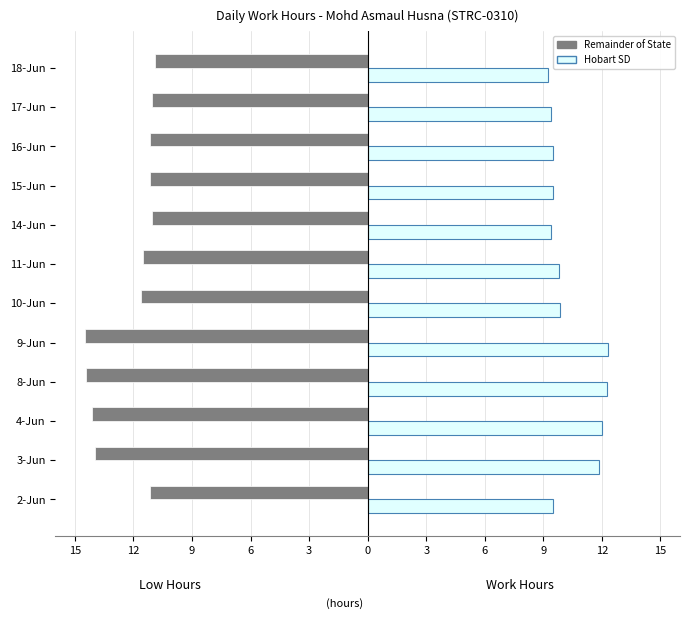

What are all the series names shown in the legend?

Remainder of State, Hobart SD